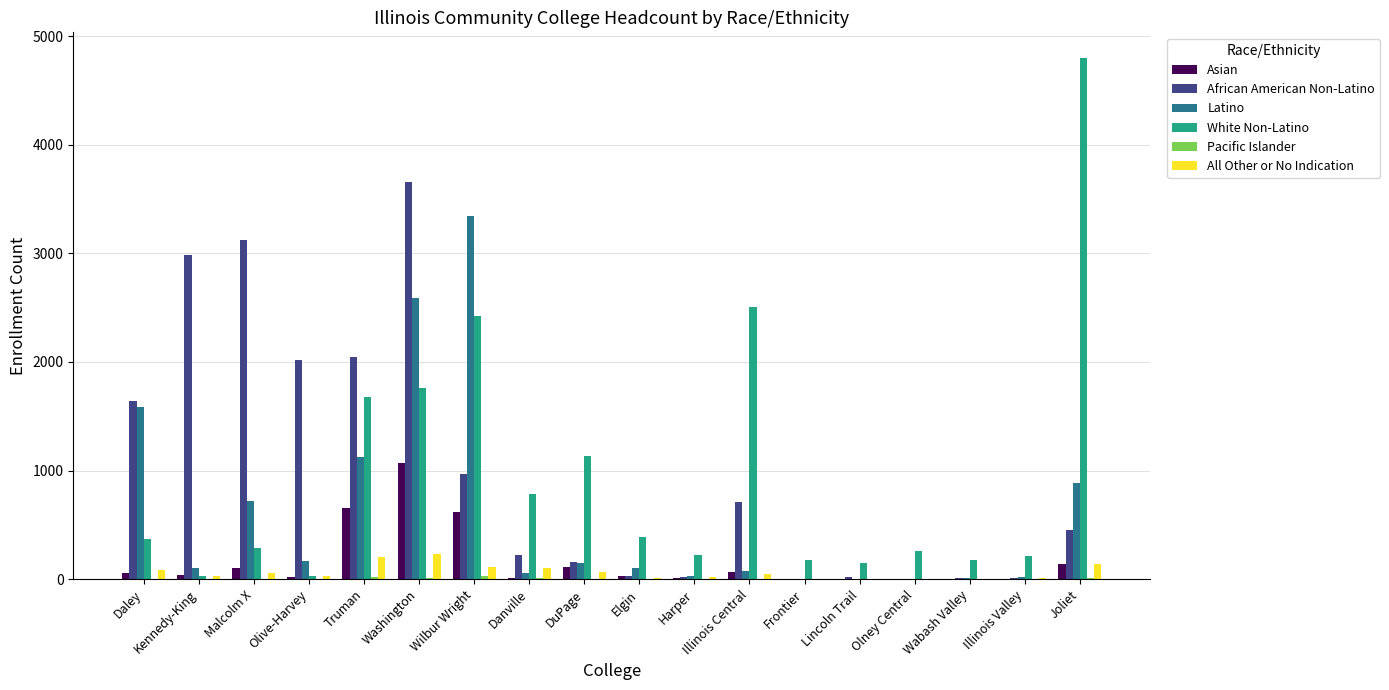

Count the number of data series in this chart.

6